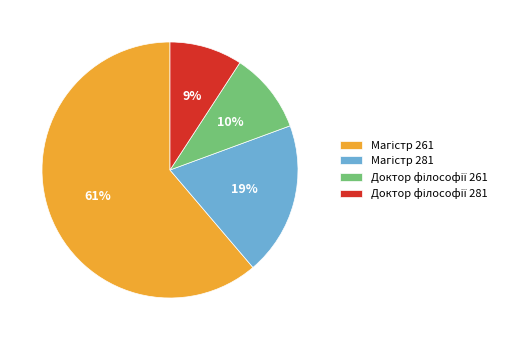

To the nearest percent, what is the average slice percentage?

25%